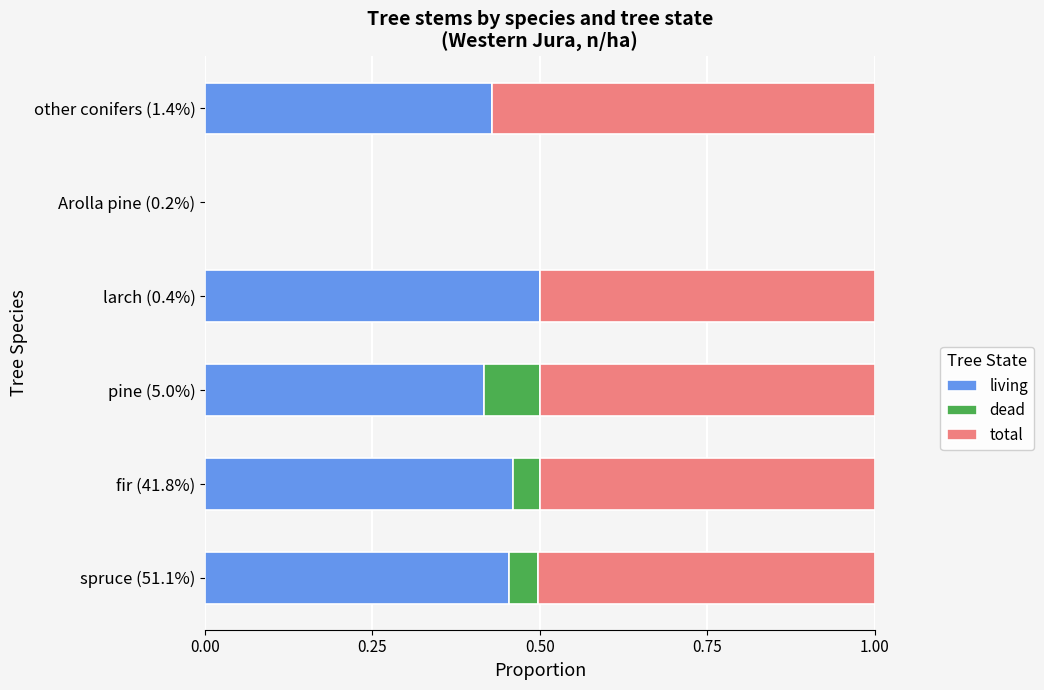

Is it true that living equals 0.5 at larch (0.4%)?

True